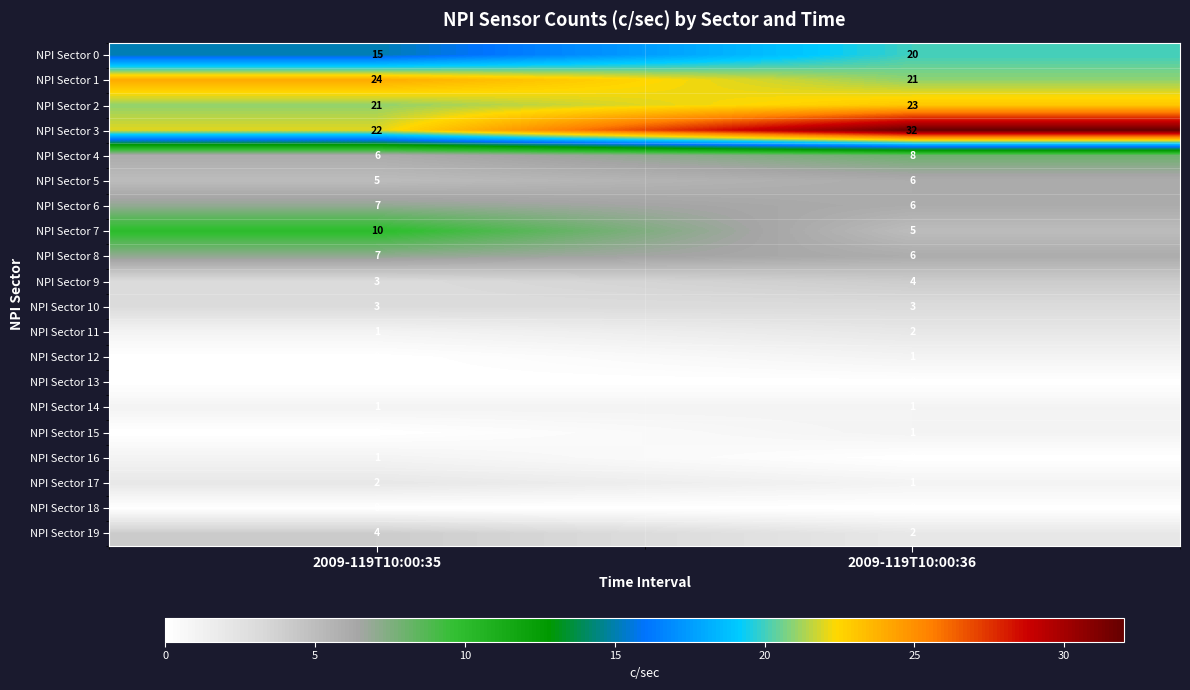

What is the sum of the NPI Sector 8 values at 2009-119T10:00:35 and 2009-119T10:00:36?

13